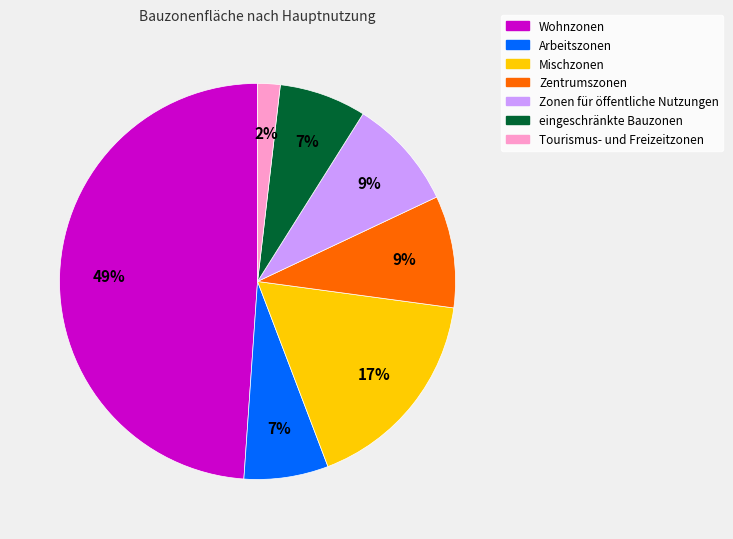

Between eingeschränkte Bauzonen and Wohnzonen, which is larger?

Wohnzonen